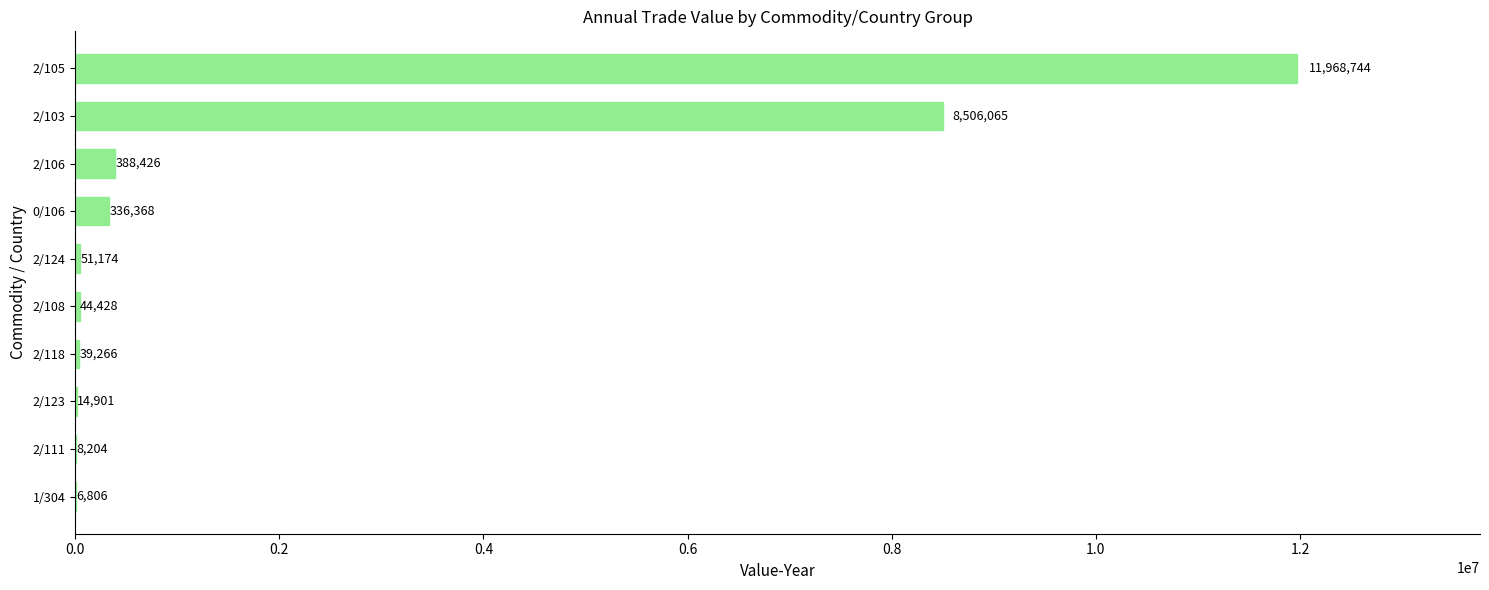

At which label is the value closest to 5987775?

2/103